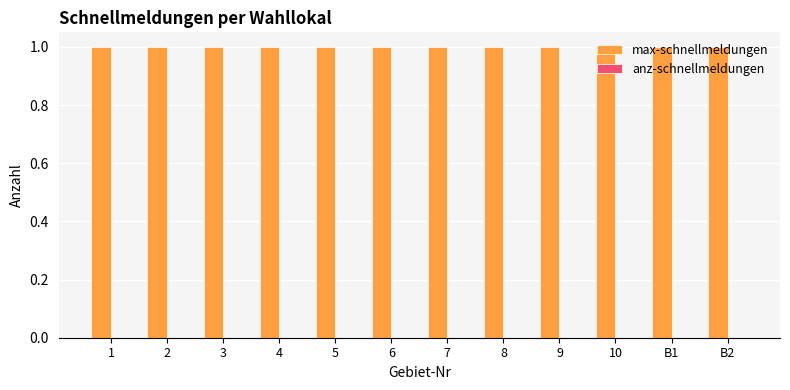

How many bars are there in total?

24